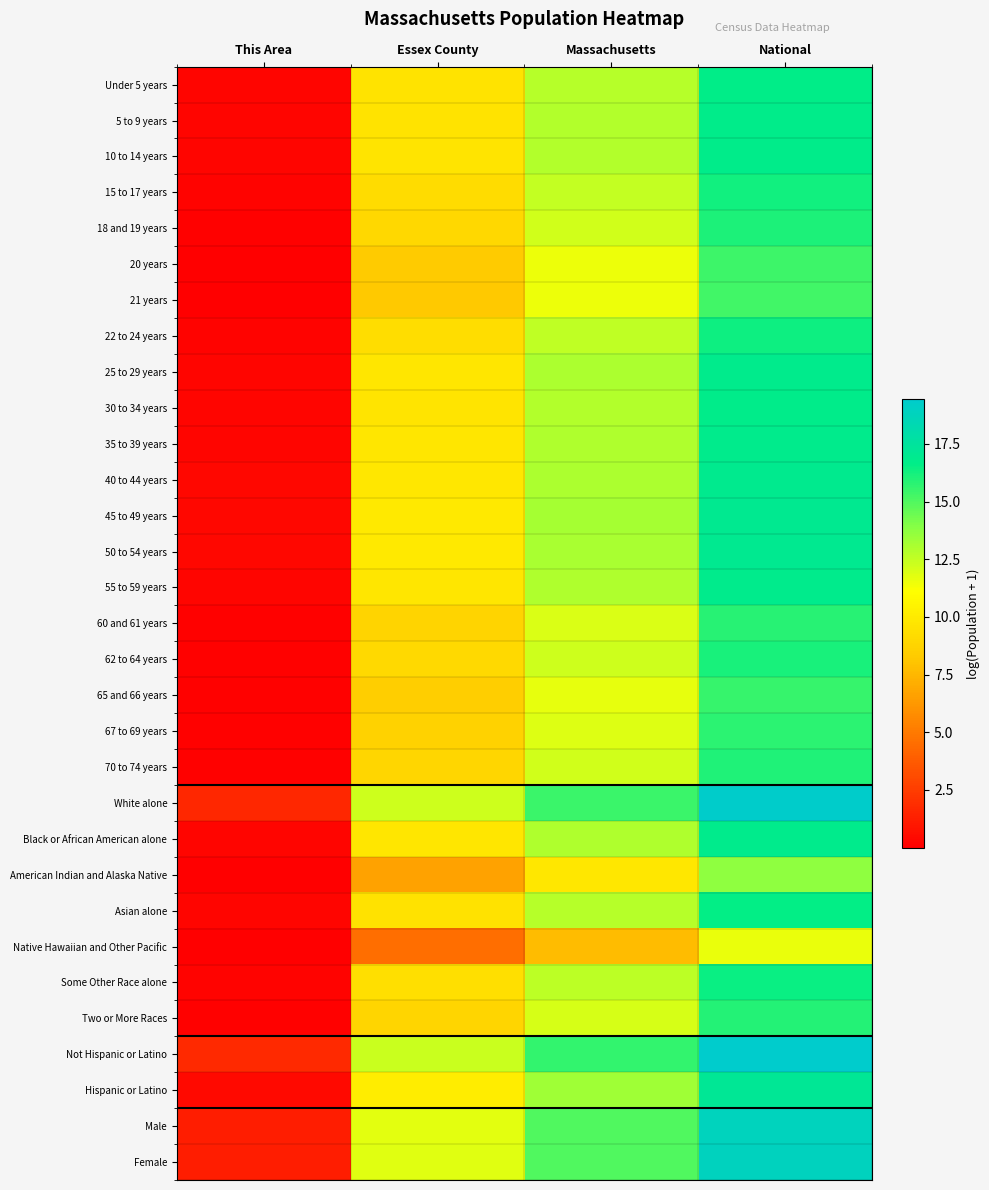

Reading left to right, what are all the values shown in this chart?

Under 5 years: This Area=0.2	Essex County=9.6	Massachusetts=12.8	National=16.7
5 to 9 years: This Area=0.3	Essex County=9.6	Massachusetts=12.9	National=16.7
10 to 14 years: This Area=0.3	Essex County=9.7	Massachusetts=12.9	National=16.8
15 to 17 years: This Area=0.2	Essex County=9.3	Massachusetts=12.5	National=16.3
18 and 19 years: This Area=0.1	Essex County=9.0	Massachusetts=12.2	National=16.1
20 years: This Area=0.1	Essex County=8.3	Massachusetts=11.5	National=15.4
21 years: This Area=0.1	Essex County=8.3	Massachusetts=11.5	National=15.3
22 to 24 years: This Area=0.2	Essex County=9.3	Massachusetts=12.5	National=16.4
25 to 29 years: This Area=0.3	Essex County=9.8	Massachusetts=13.0	National=16.9
30 to 34 years: This Area=0.3	Essex County=9.7	Massachusetts=12.9	National=16.8
35 to 39 years: This Area=0.3	Essex County=9.7	Massachusetts=12.9	National=16.8
40 to 44 years: This Area=0.3	Essex County=9.8	Massachusetts=13.1	National=16.9
45 to 49 years: This Area=0.3	Essex County=9.9	Massachusetts=13.2	National=17.0
50 to 54 years: This Area=0.3	Essex County=9.9	Massachusetts=13.1	National=17.0
55 to 59 years: This Area=0.3	Essex County=9.8	Massachusetts=13.0	National=16.8
60 and 61 years: This Area=0.1	Essex County=8.7	Massachusetts=12.0	National=15.8
62 to 64 years: This Area=0.2	Essex County=9.1	Massachusetts=12.3	National=16.1
65 and 66 years: This Area=0.1	Essex County=8.4	Massachusetts=11.7	National=15.5
67 to 69 years: This Area=0.1	Essex County=8.7	Massachusetts=11.9	National=15.8
70 to 74 years: This Area=0.1	Essex County=8.9	Massachusetts=12.2	National=16.0
White alone: This Area=1.6	Essex County=12.3	Massachusetts=15.5	National=19.3
Black or African American alone: This Area=0.3	Essex County=9.8	Massachusetts=13.0	National=16.8
American Indian and Alaska Native: This Area=0.0	Essex County=6.6	Massachusetts=9.8	National=13.7
Asian alone: This Area=0.2	Essex County=9.5	Massachusetts=12.8	National=16.6
Native Hawaiian and Other Pacific: This Area=0.0	Essex County=4.5	Massachusetts=7.7	National=11.6
Some Other Race alone: This Area=0.2	Essex County=9.4	Massachusetts=12.6	National=16.5
Two or More Races: This Area=0.1	Essex County=8.8	Massachusetts=12.1	National=15.9
Not Hispanic or Latino: This Area=1.7	Essex County=12.4	Massachusetts=15.6	National=19.4
Hispanic or Latino: This Area=0.4	Essex County=10.1	Massachusetts=13.3	National=17.2
Male: This Area=1.2	Essex County=11.8	Massachusetts=15.0	National=18.8
Female: This Area=1.3	Essex County=11.8	Massachusetts=15.0	National=18.9